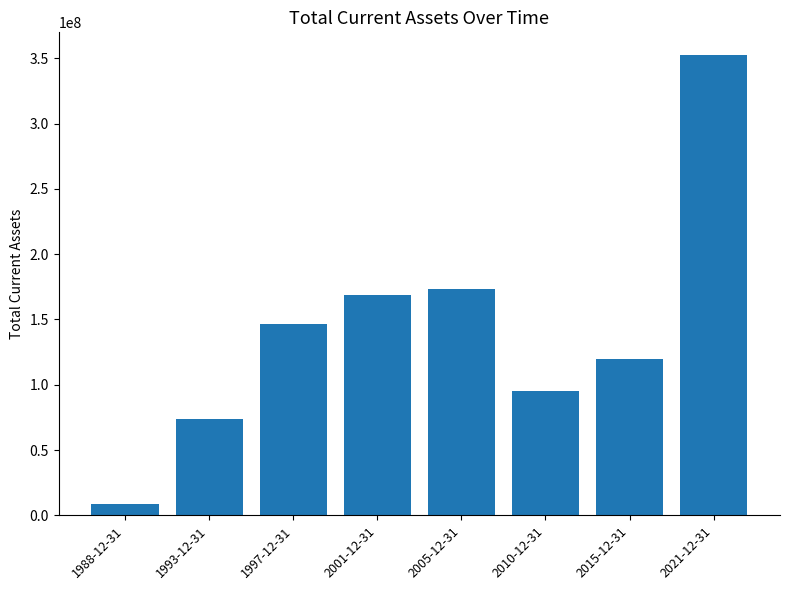

Rank the categories by value from lowest to highest.

1988-12-31, 1993-12-31, 2010-12-31, 2015-12-31, 1997-12-31, 2001-12-31, 2005-12-31, 2021-12-31